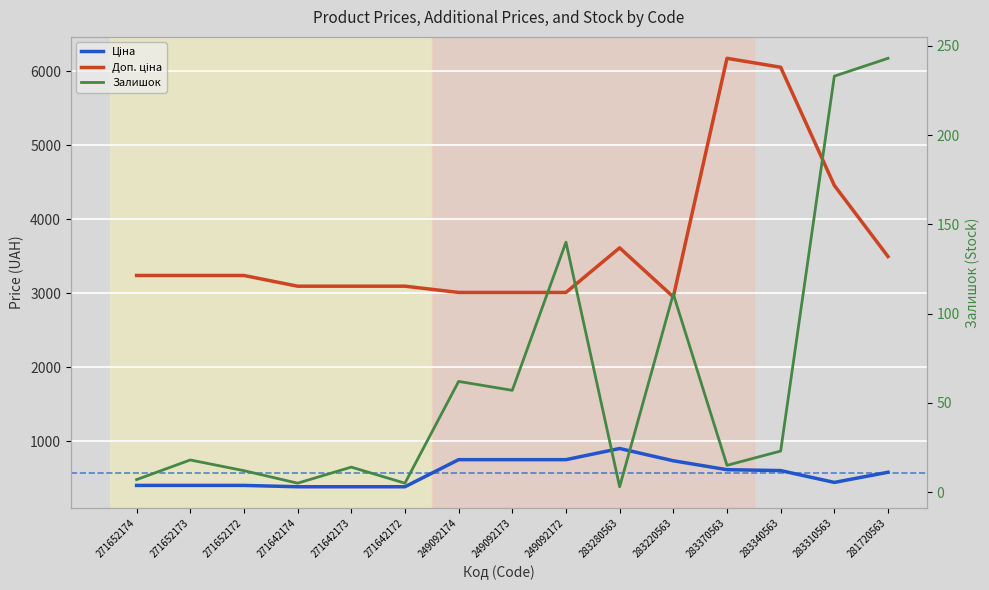

In Ціна, how many points are lower than both neighbors (excluding endpoints)?

1